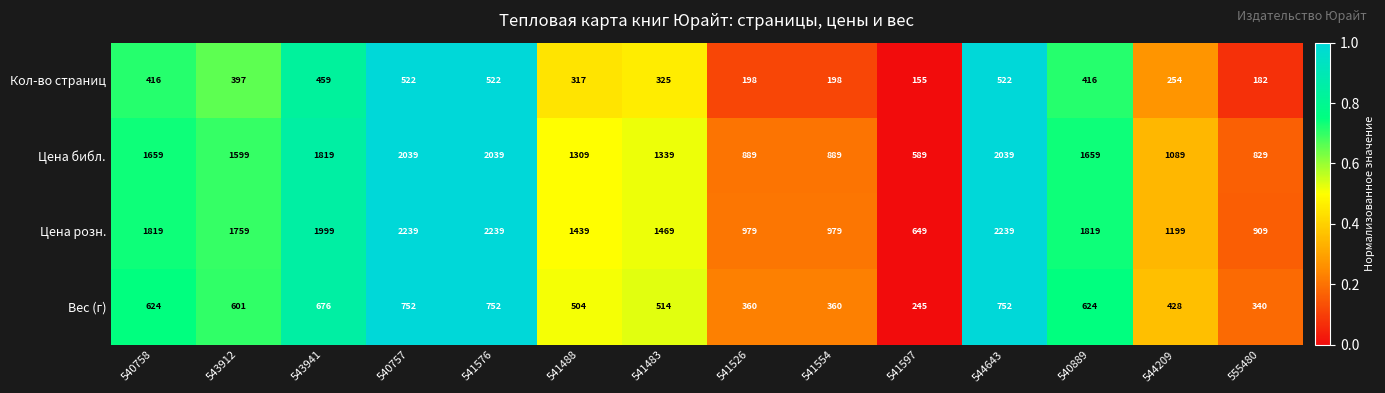

Is the value of Кол-во страниц at 541576 greater than the value of Цена розн. at 541488?

No